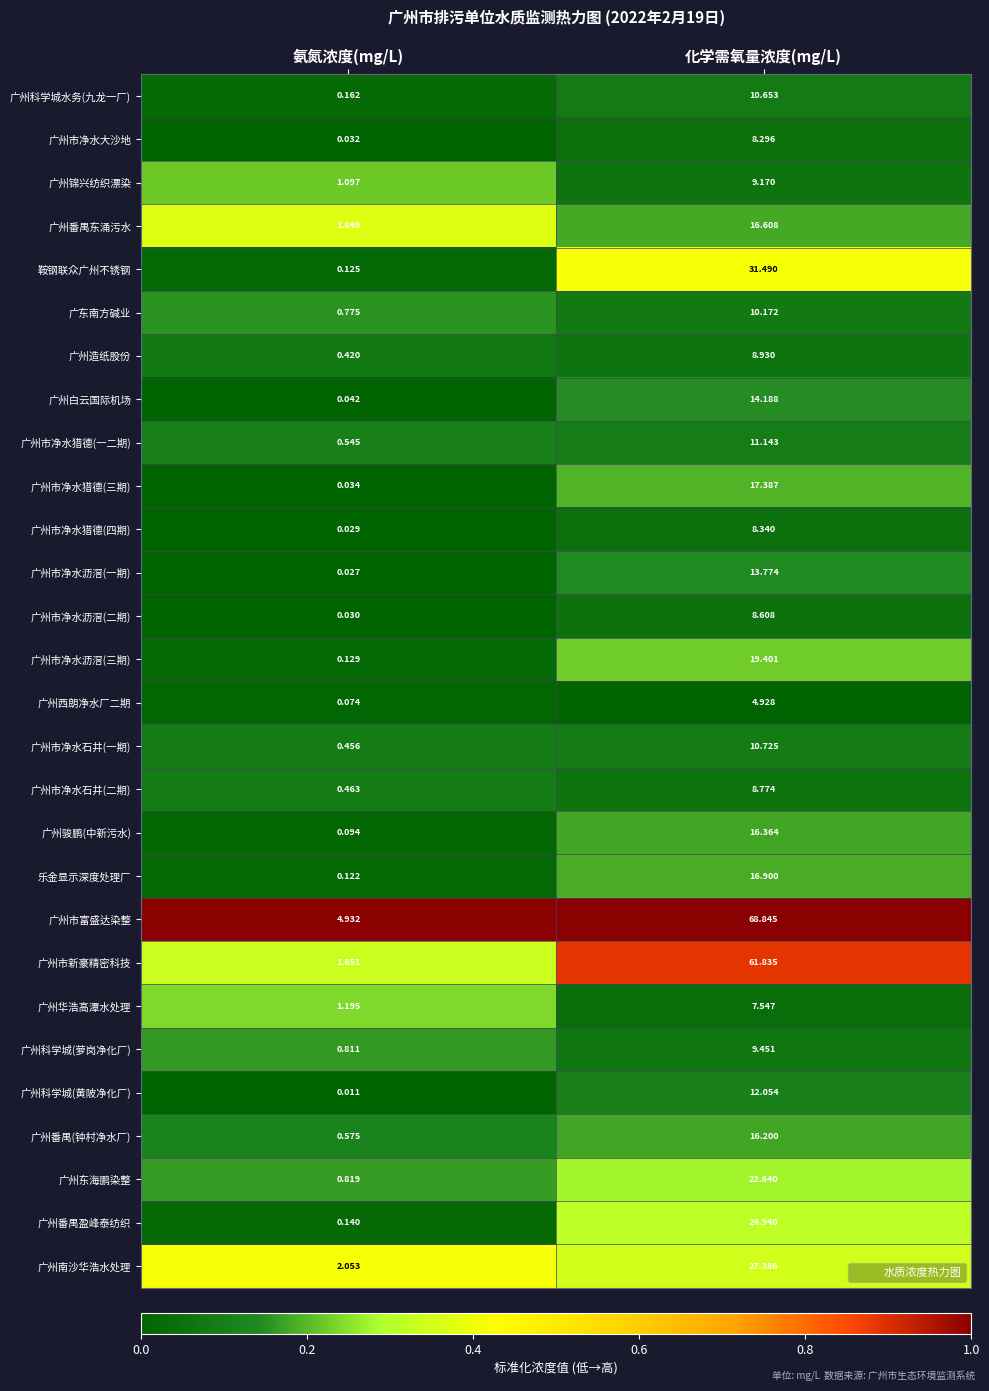

What is the greatest value displayed?

68.8